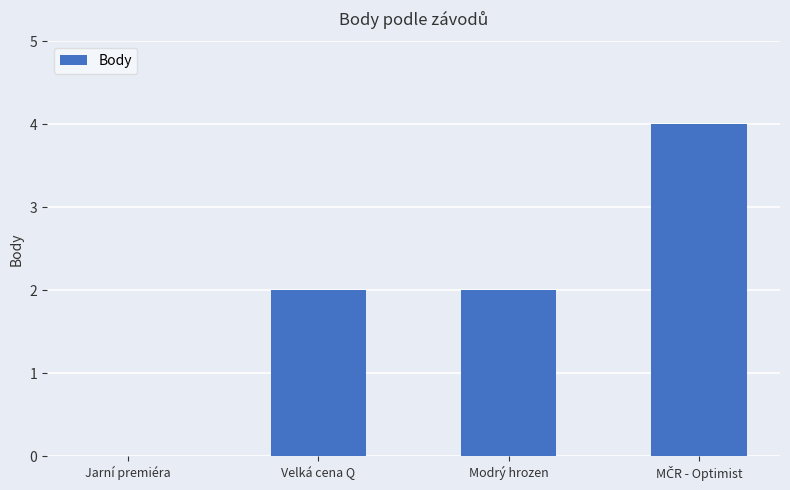

What is the sum of all values?

8